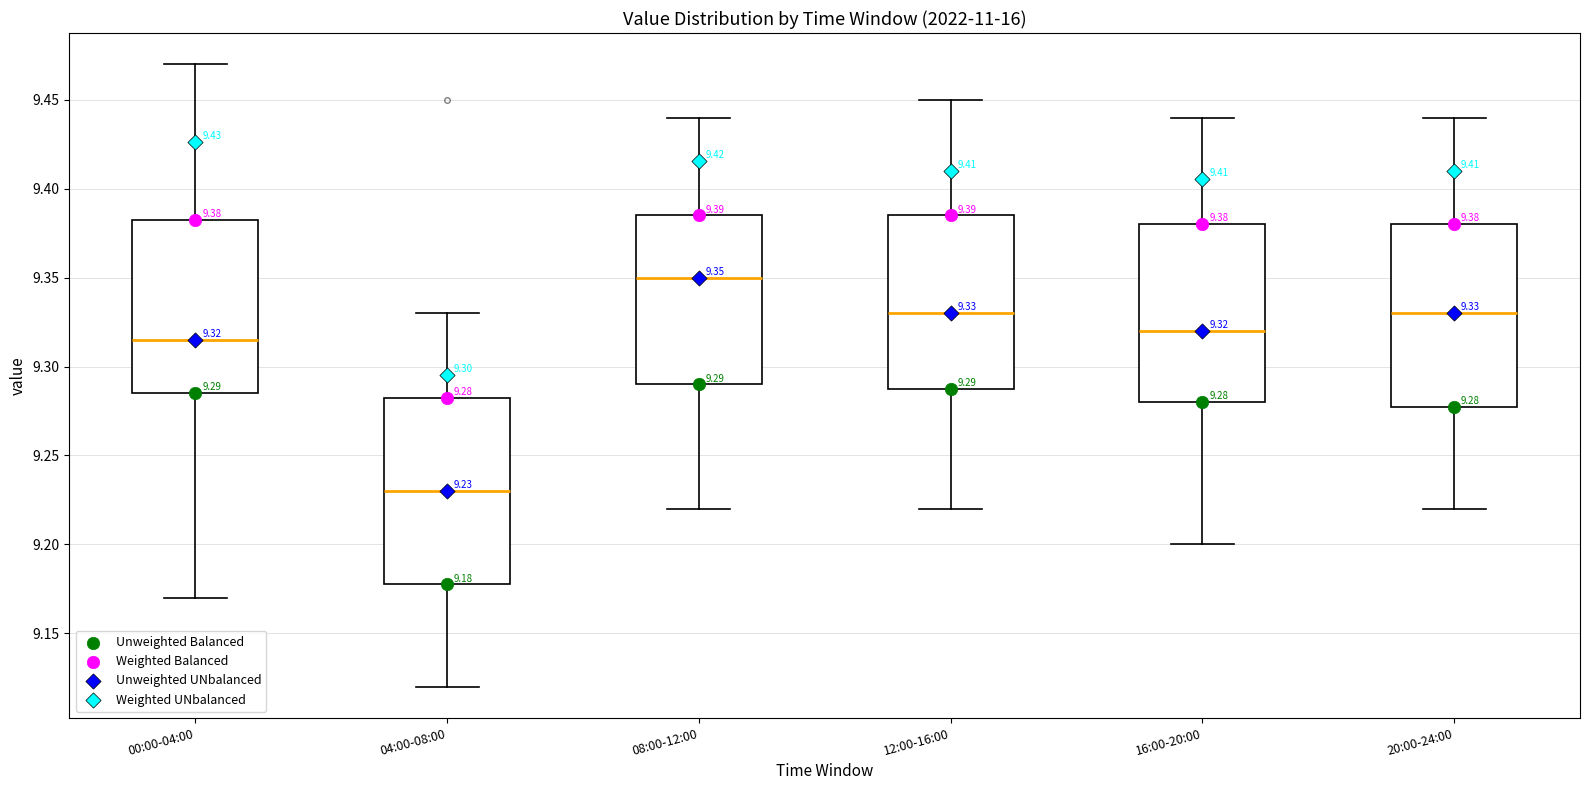

Which box's median line is the highest?

08:00-12:00